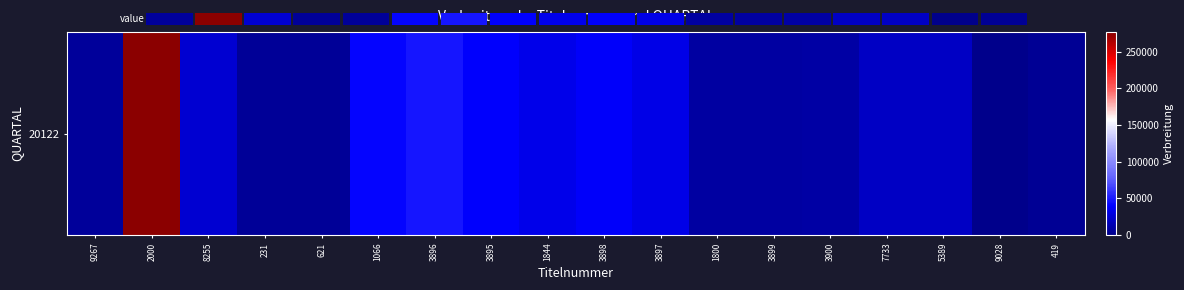

At which label is the value closest to 138231?

3896